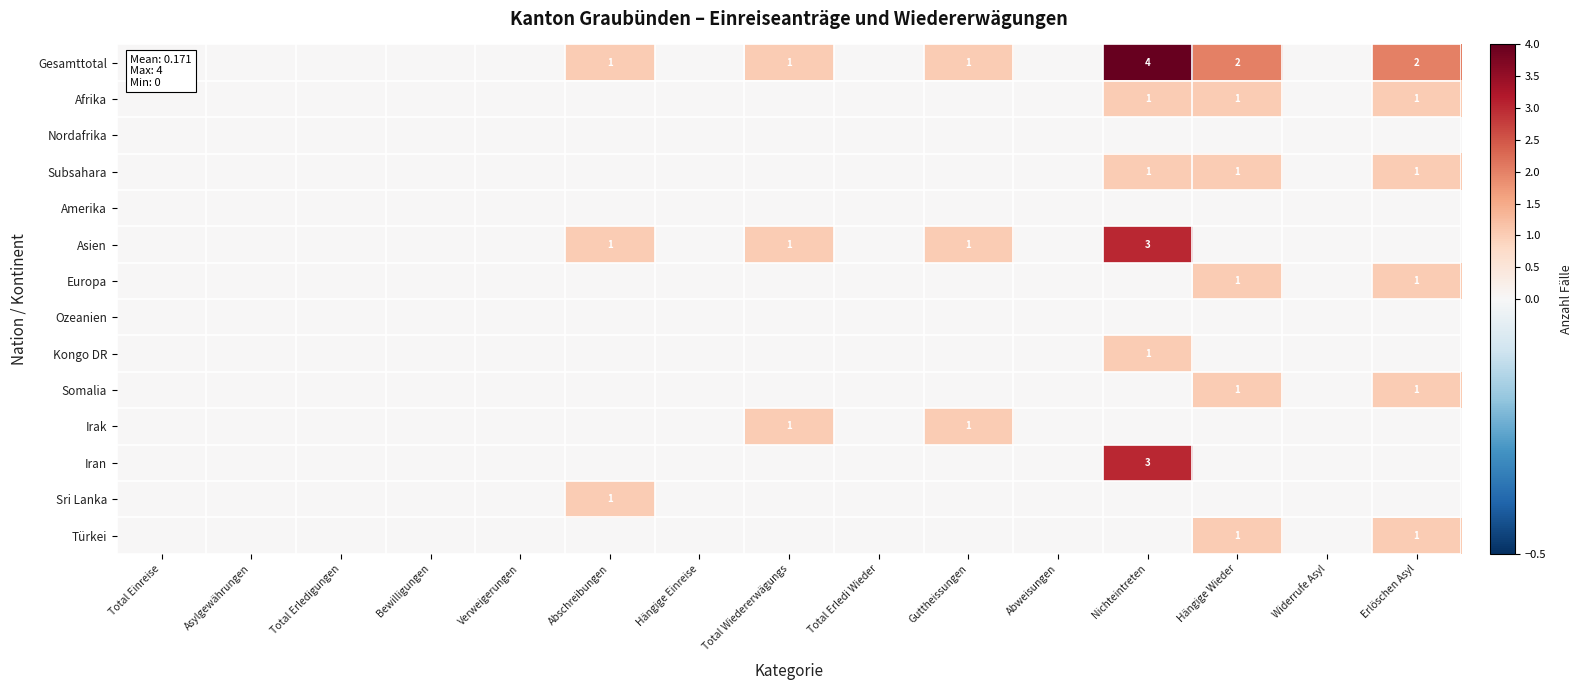

True or false: Gesamttotal has a value of 2 at Erlöschen Asyl.

True